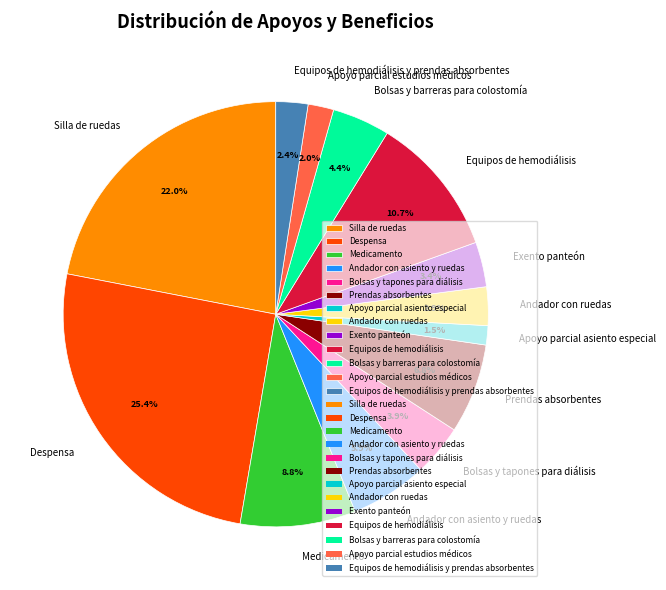

Does any single category account for the majority?

No